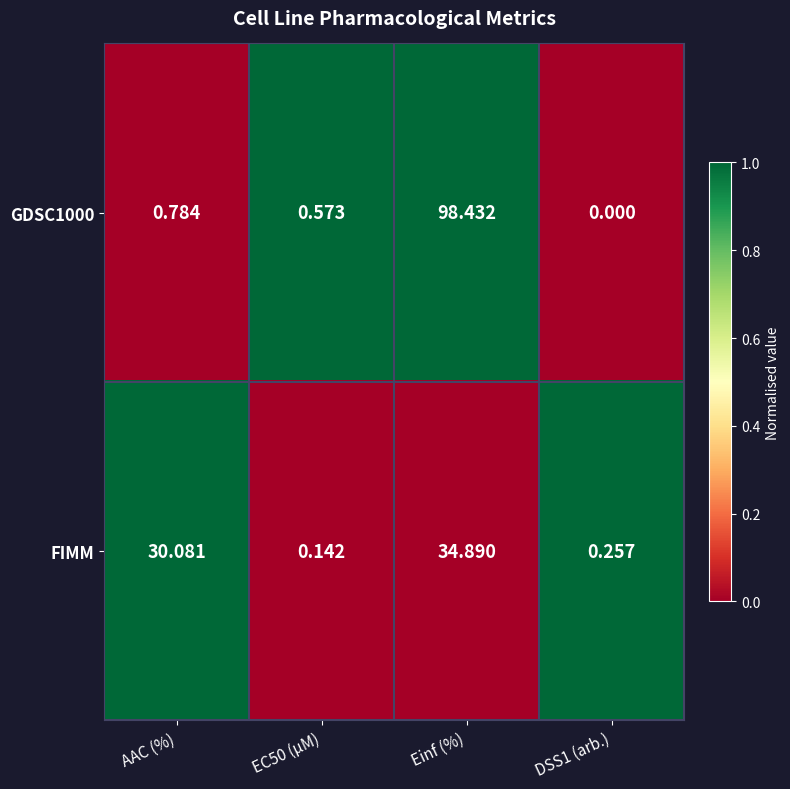

Where does the FIMM series first go above 30?

AAC (%)